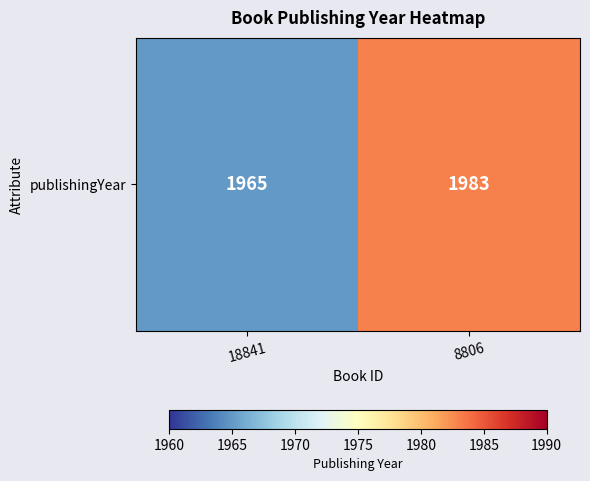

What is the sum of all values?

3948